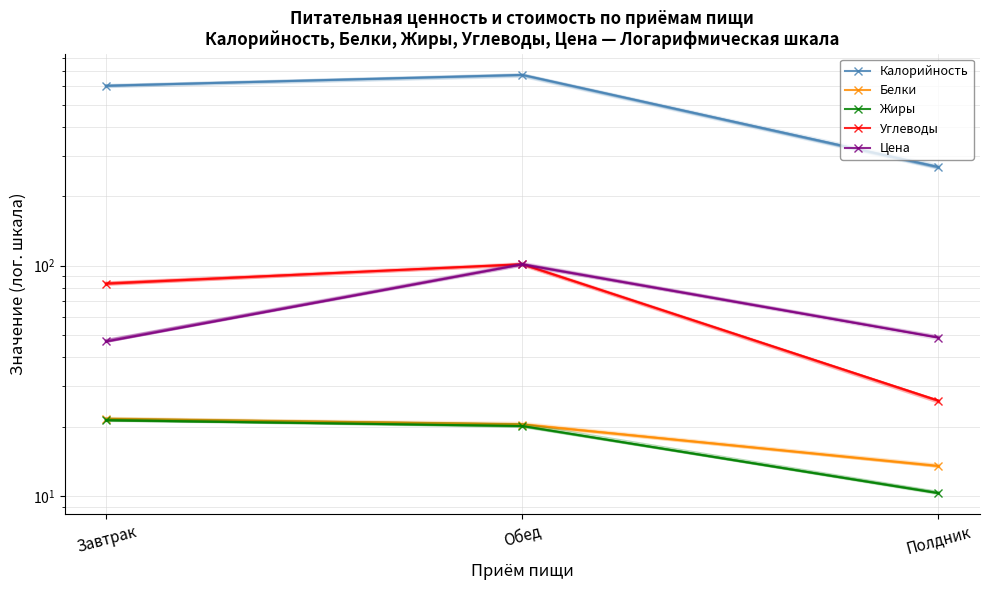

At which category does the chart reach its peak across all series?

Обед